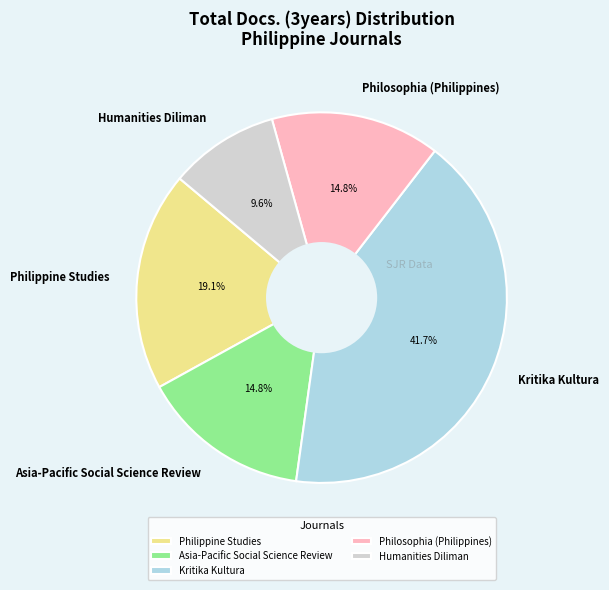

The Kritika Kultura slice represents 29% of the pie. True or false?

False